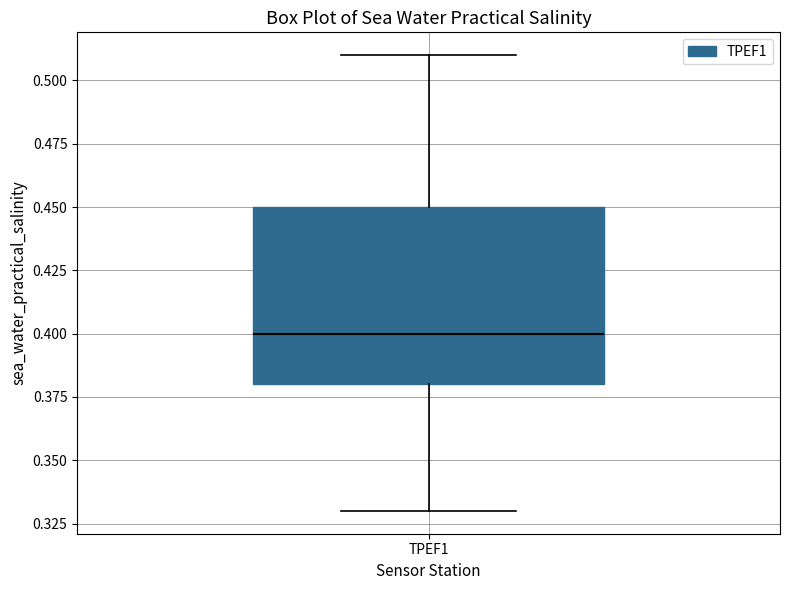

Read this box plot against the y-axis: the position of the median line, the range covered by the box, and the ends of both whiskers. The values are not printed on the chart, so give them approximately, as read against the axis.

median 0.40, box 0.38 to 0.45, whiskers 0.33 to 0.51